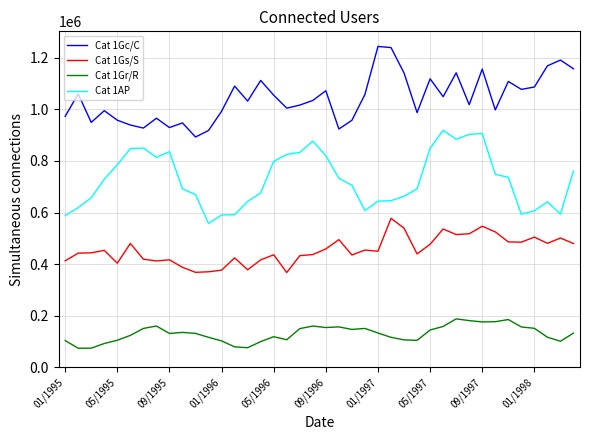

True or false: Cat 1Gr/R and Cat 1Gs/S cross at least once.

False